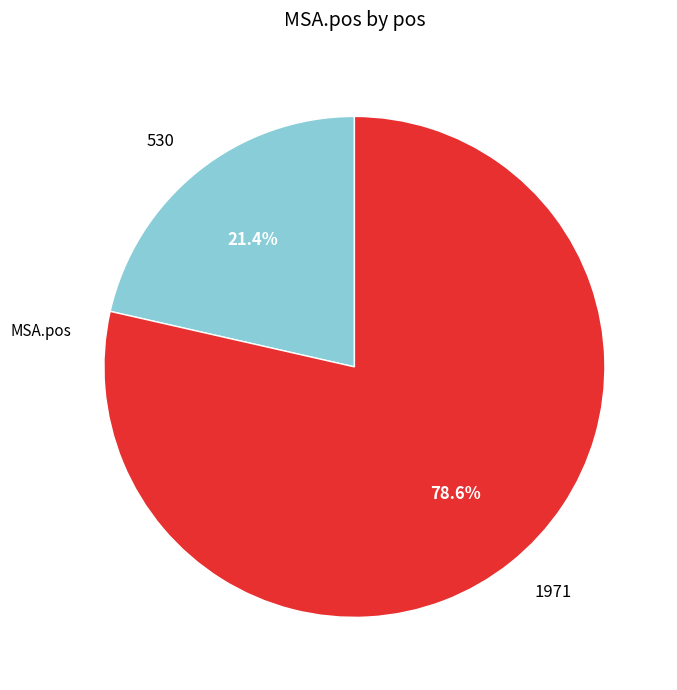

How many slices are in this pie chart?

2